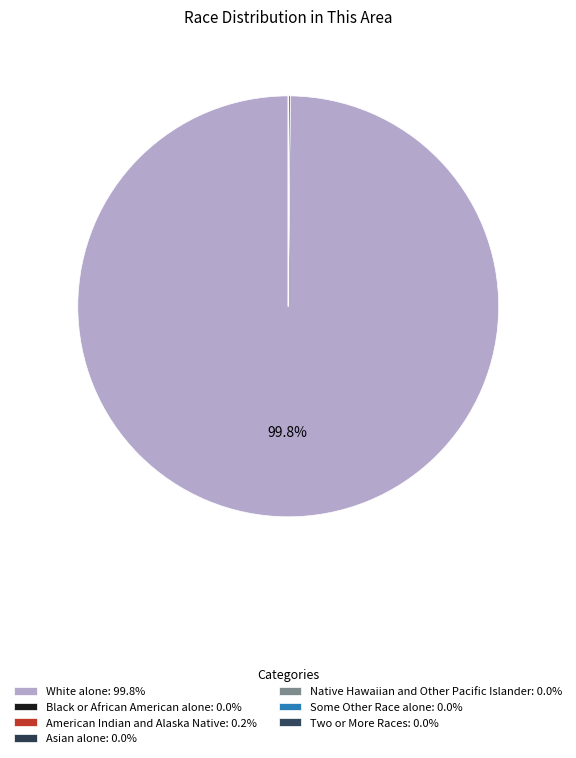

What percentage is NOT represented by Native Hawaiian and Other Pacific Islander?

100.0%